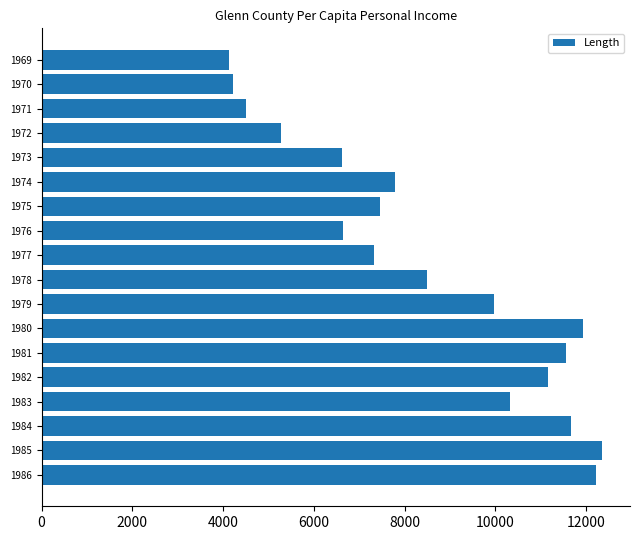

What is the sum of all values?

153589.7